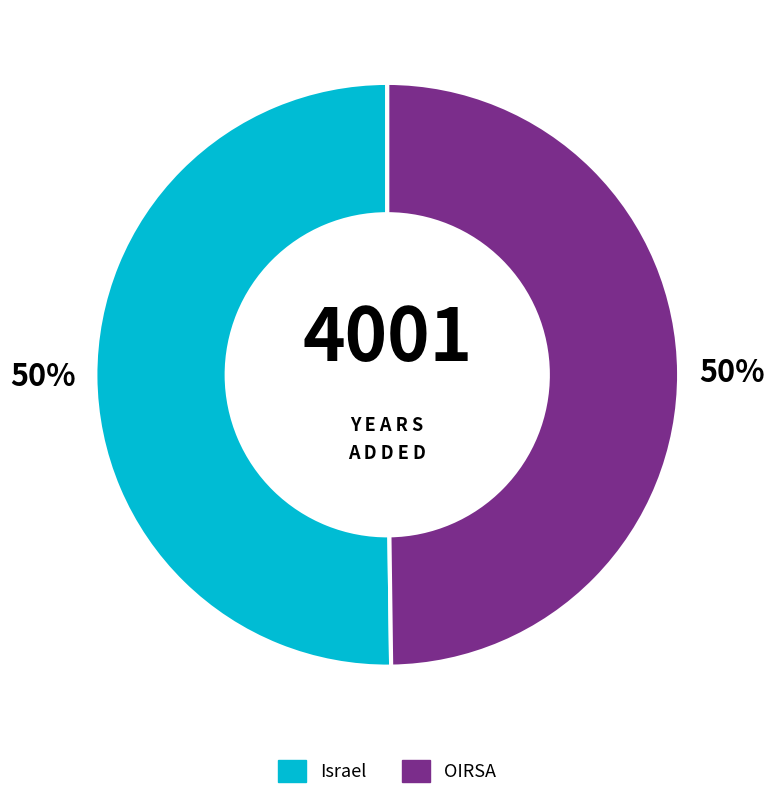

The Israel slice represents 56% of the pie. True or false?

False